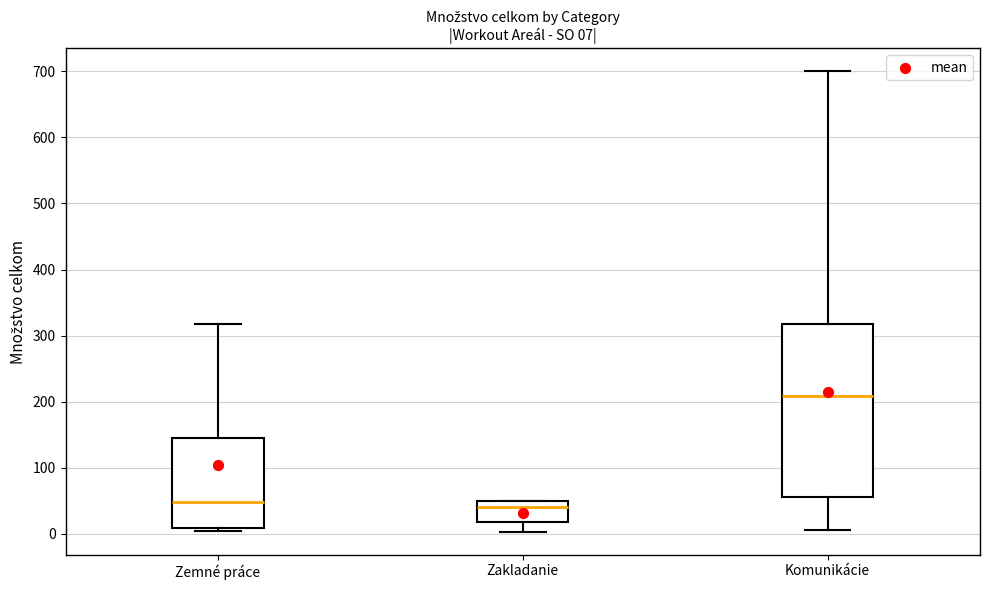

Which box's median line is the highest?

Komunikácie